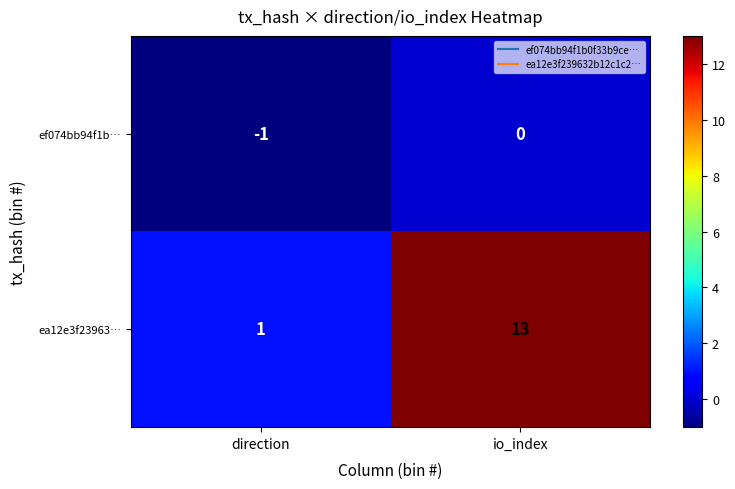

Rank the series at io_index from highest to lowest value.

ea12e3f23963…, ef074bb94f1b…